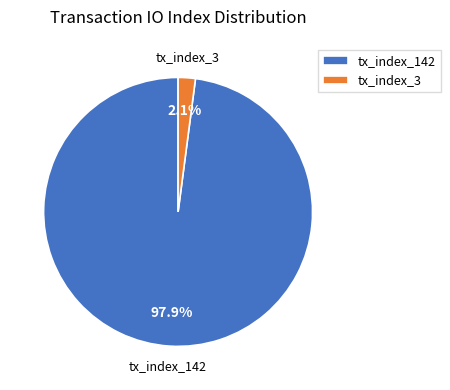

To the nearest percent, what percentage of the pie is tx_index_142?

98%